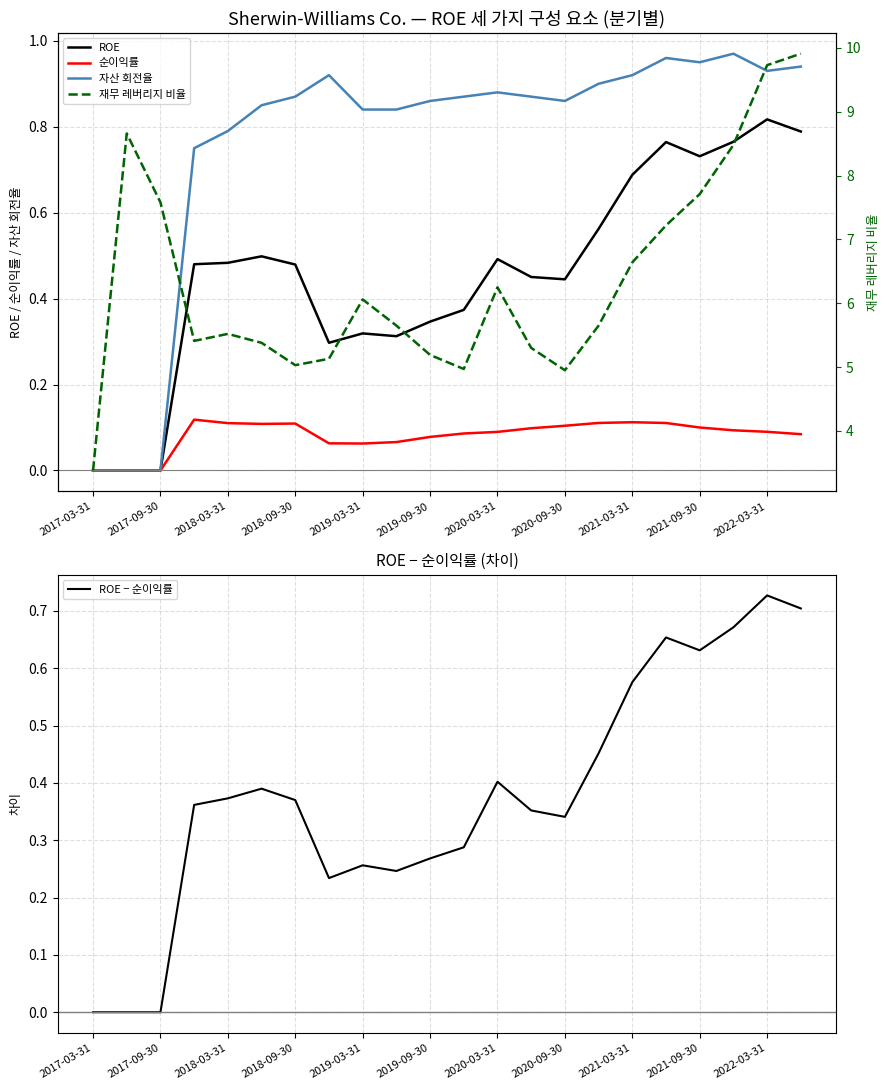

What is the greatest value displayed?

9.9